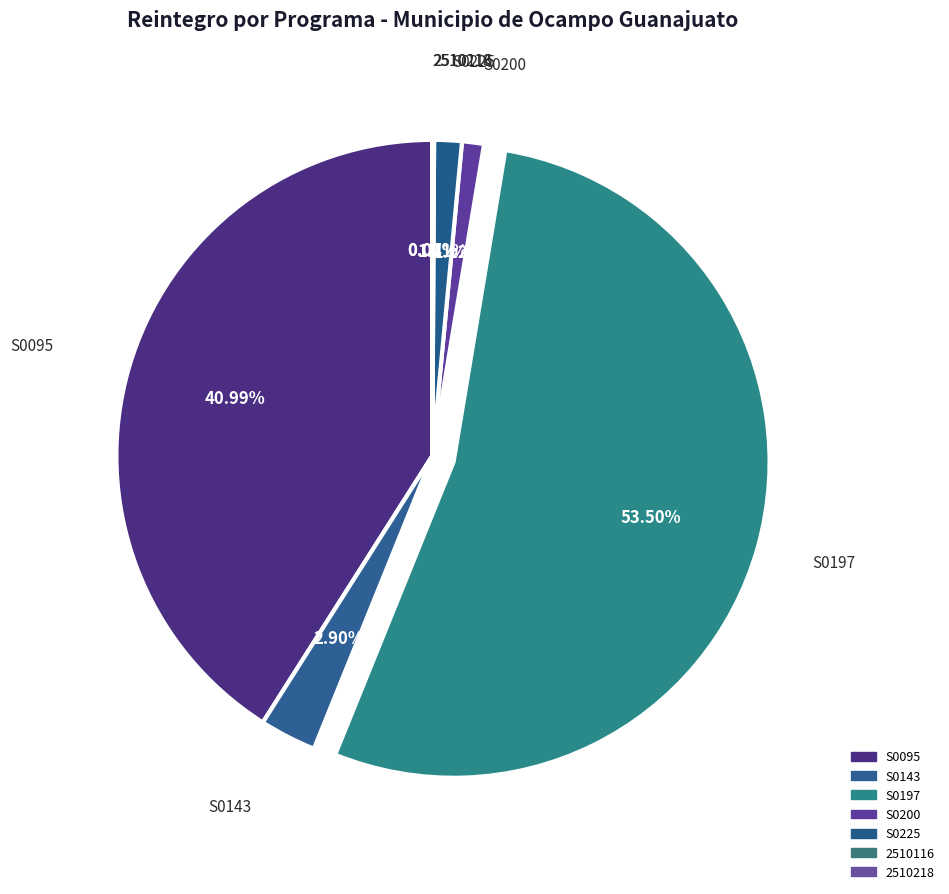

To the nearest percent, what portion does S0143 represent?

3%